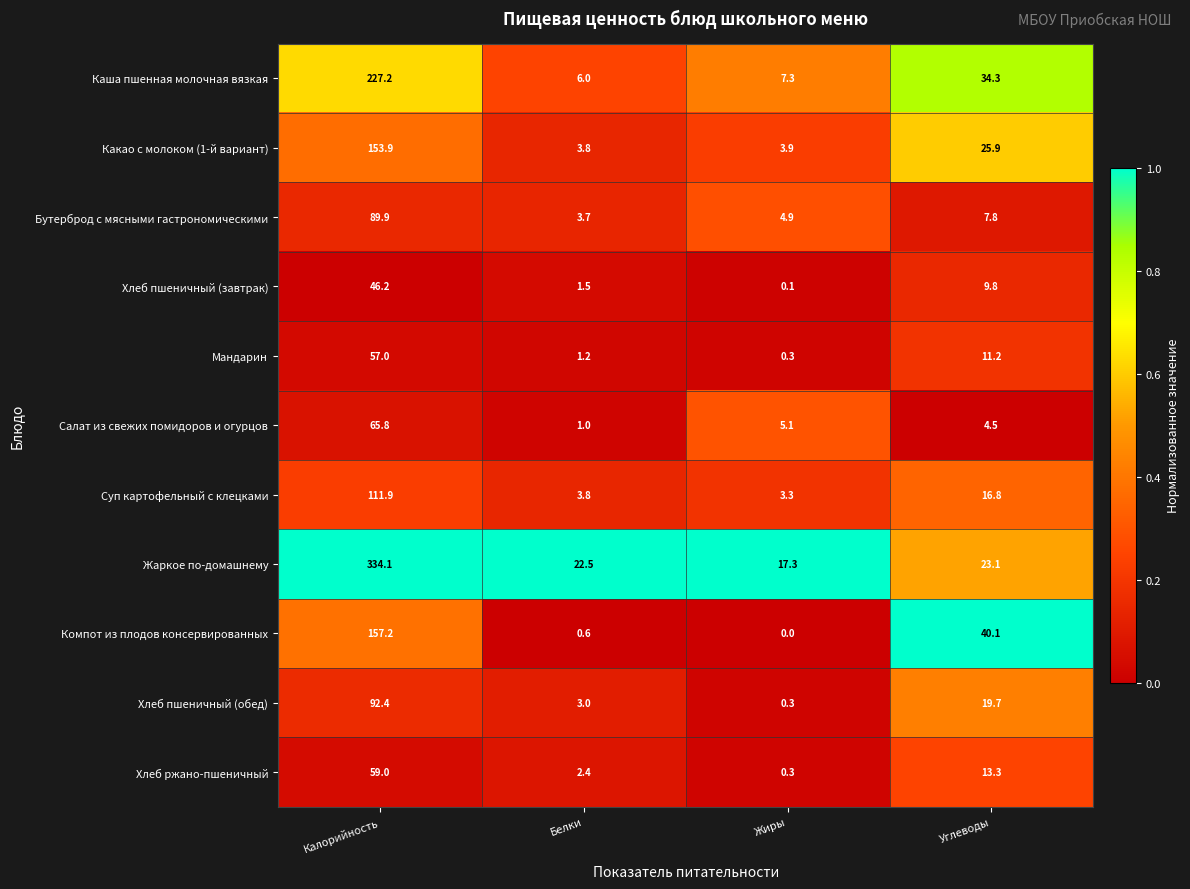

What is the difference between the highest and lowest values at Белки?

21.9